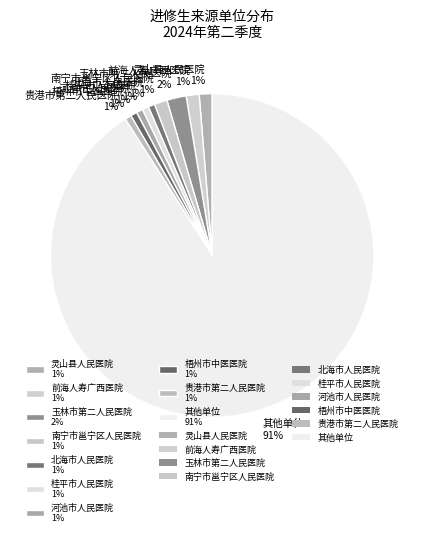

Which slice is the largest?

其他单位 91%